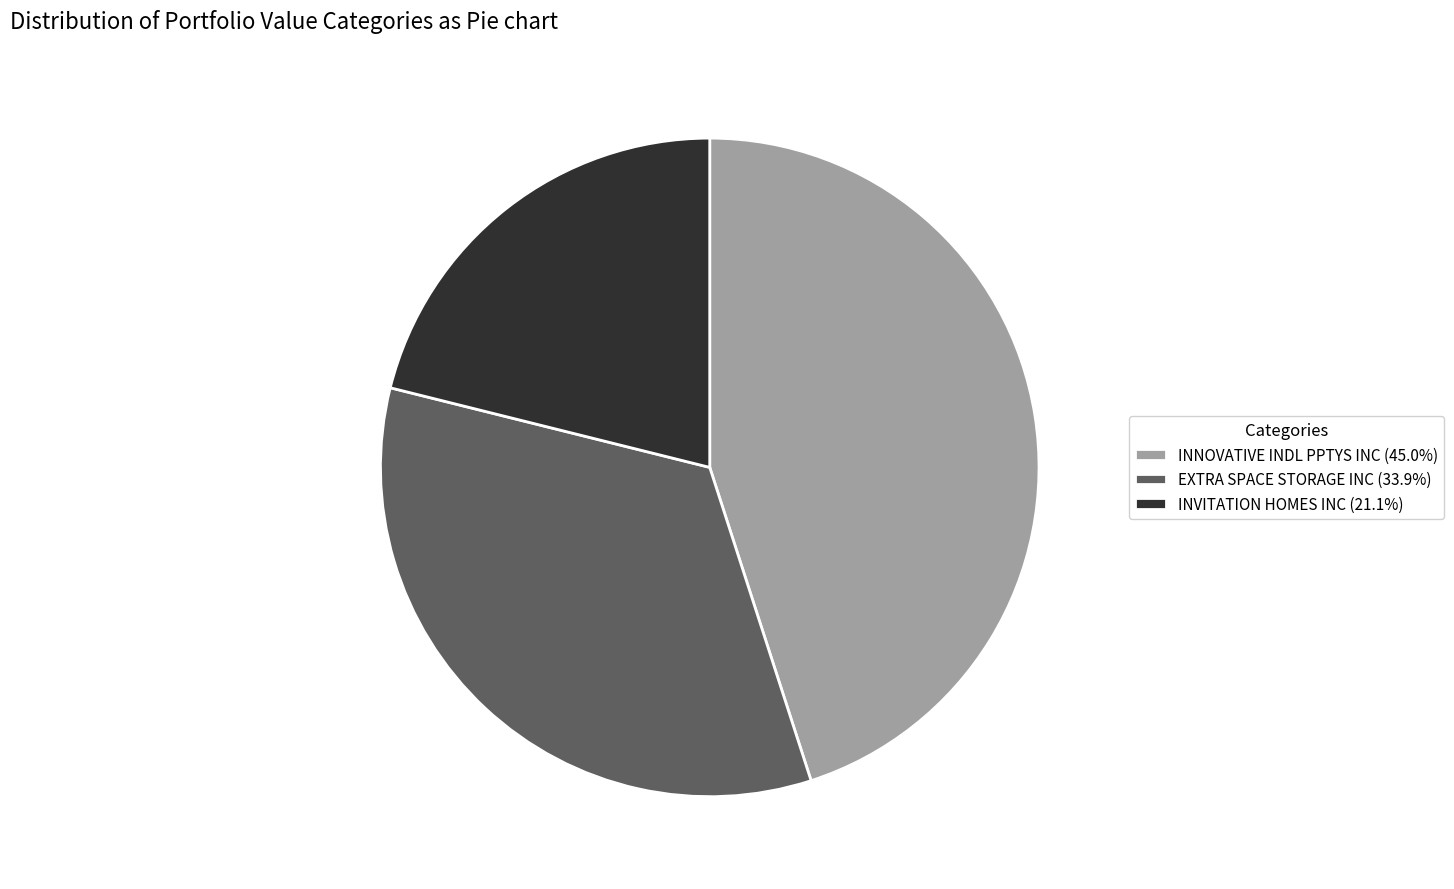

What is the ratio of the value at INNOVATIVE INDL PPTYS INC (45.0%) to the value at EXTRA SPACE STORAGE INC (33.9%)?

1.3